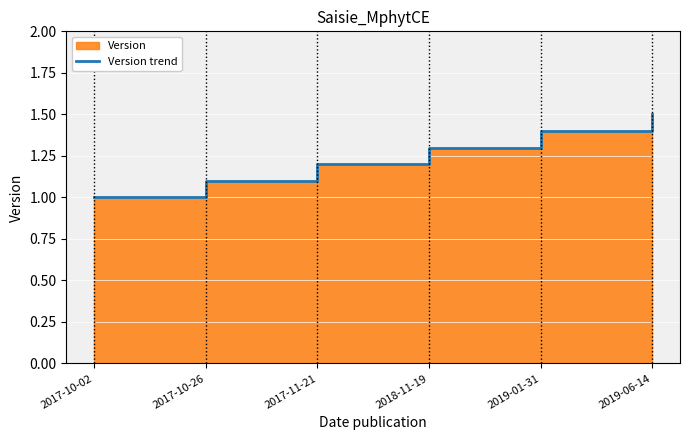

Rank the categories by value from highest to lowest.

2019-06-14, 2019-01-31, 2018-11-19, 2017-11-21, 2017-10-26, 2017-10-02